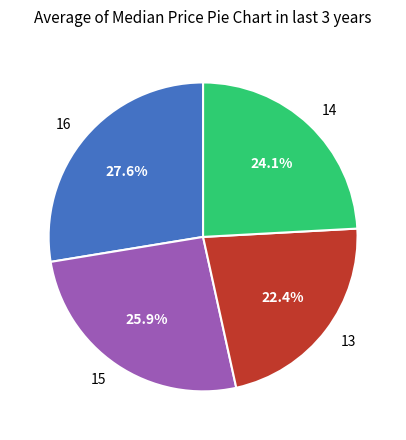

What is the largest slice in the pie chart?

16